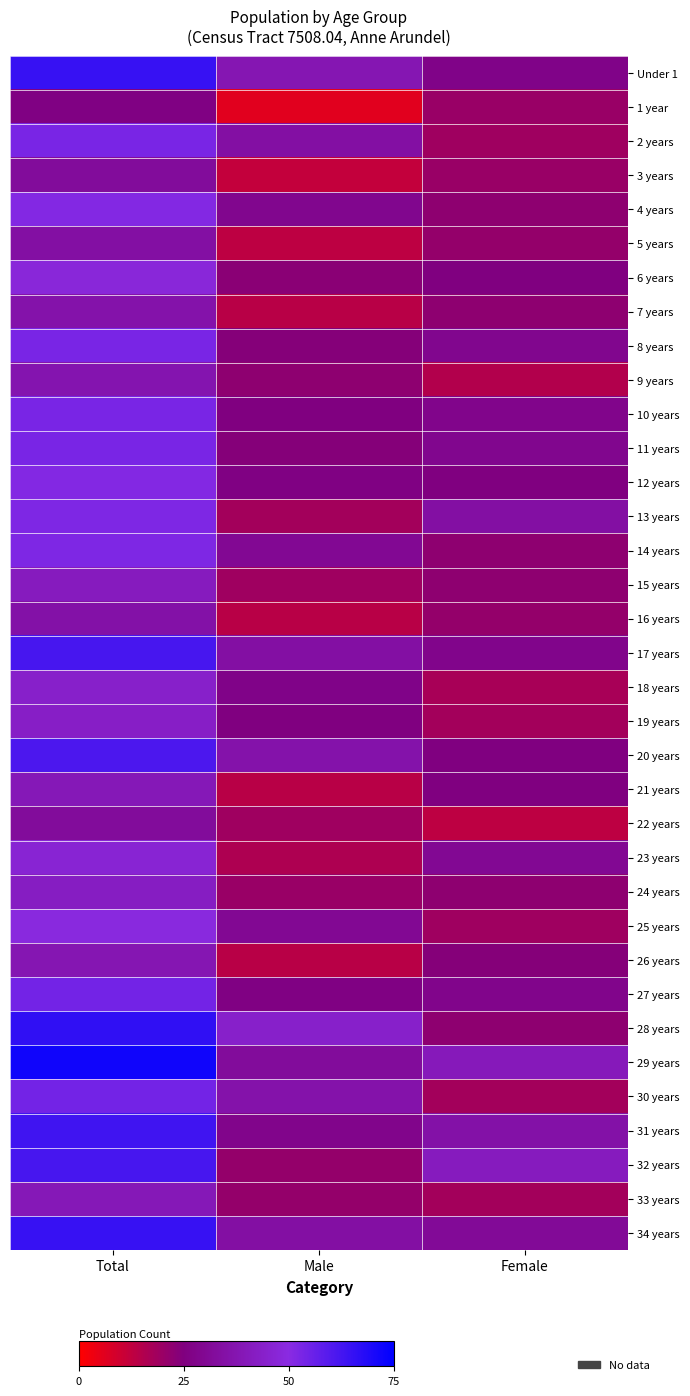

Which series has the largest total across all categories?

29 years